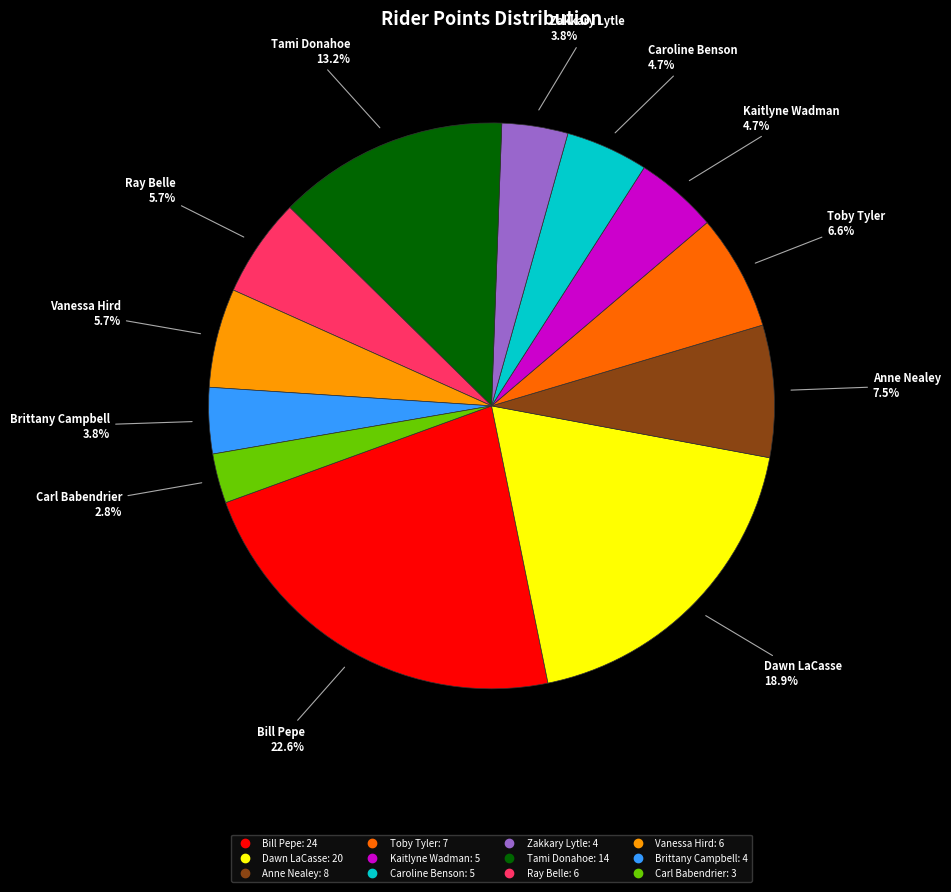

Between Carl Babendrier and Tami Donahoe, which is larger?

Tami Donahoe